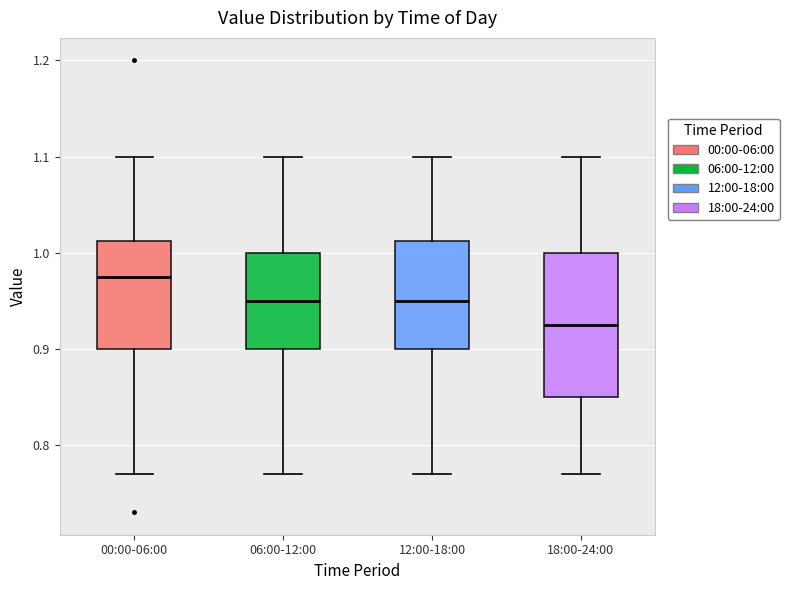

Reading left to right, read every box against the y-axis: the position of its median line, the range the box covers, and the ends of its whiskers. The values are not printed on the chart, so give them approximately, as read against the axis.

00:00-06:00: median 0.98, box 0.90 to 1.01, whiskers 0.77 to 1.10
06:00-12:00: median 0.95, box 0.90 to 1.00, whiskers 0.77 to 1.10
12:00-18:00: median 0.95, box 0.90 to 1.01, whiskers 0.77 to 1.10
18:00-24:00: median 0.93, box 0.85 to 1.00, whiskers 0.77 to 1.10